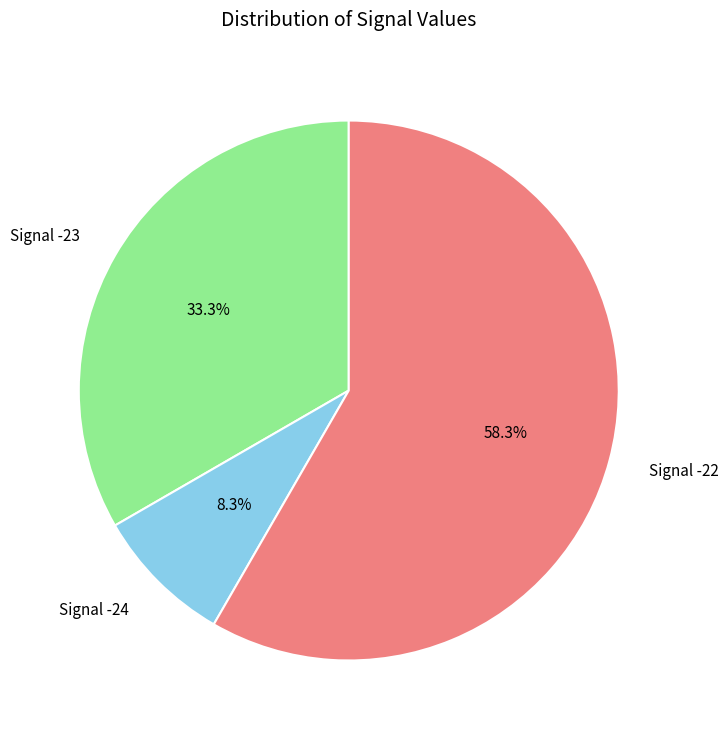

Is there a majority slice in this chart?

Yes